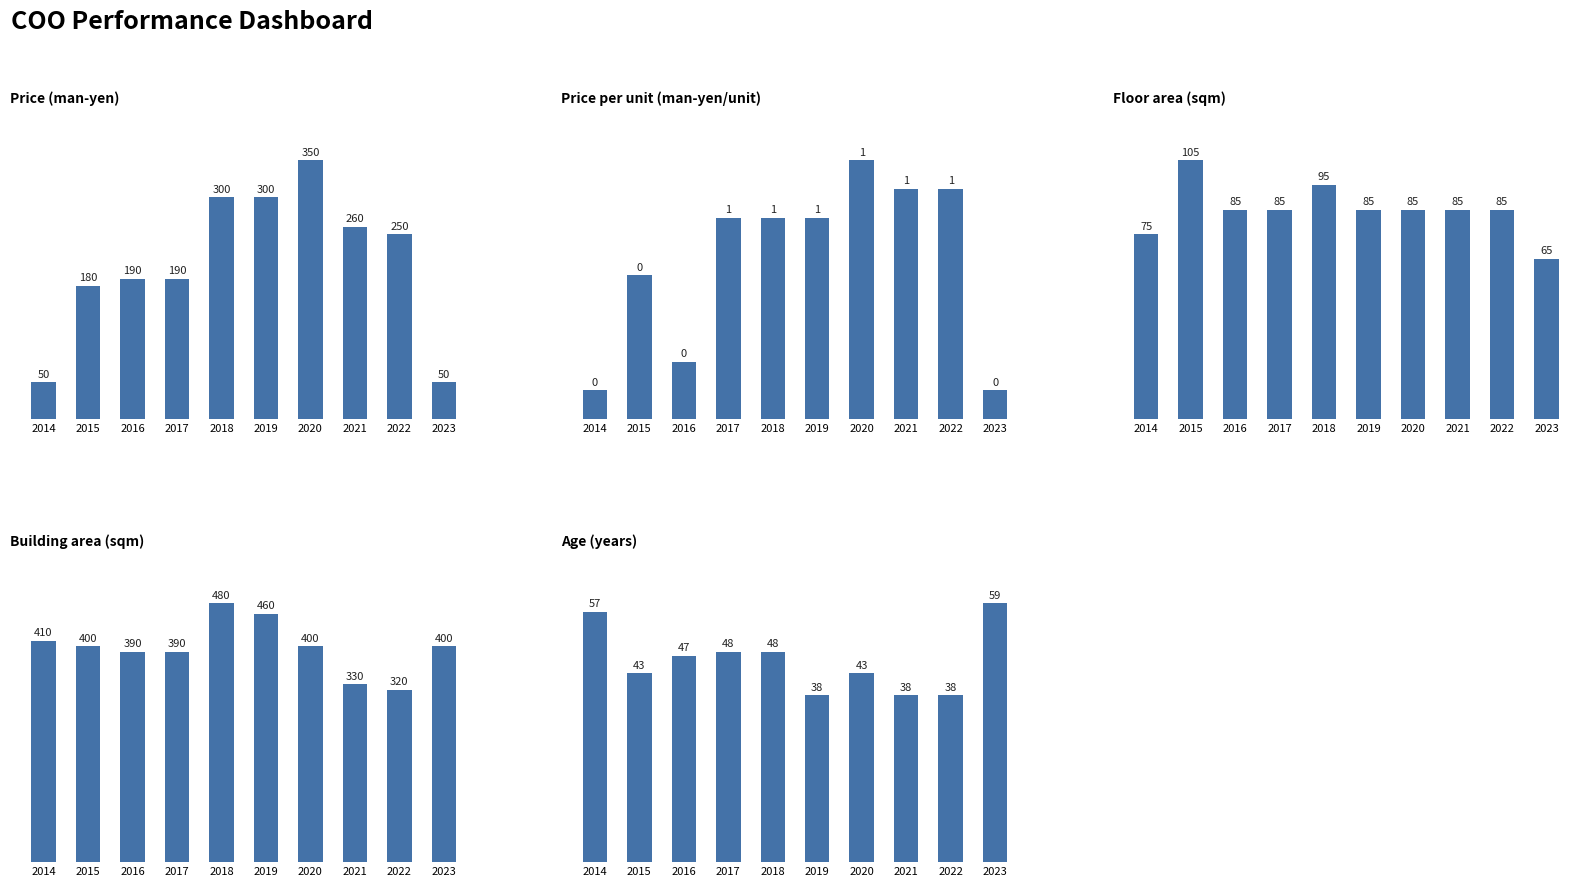

What are all the series names shown in the legend?

Price (man-yen), Price per unit (man-yen/unit), Floor area (sqm), Building area (sqm), Age (years)